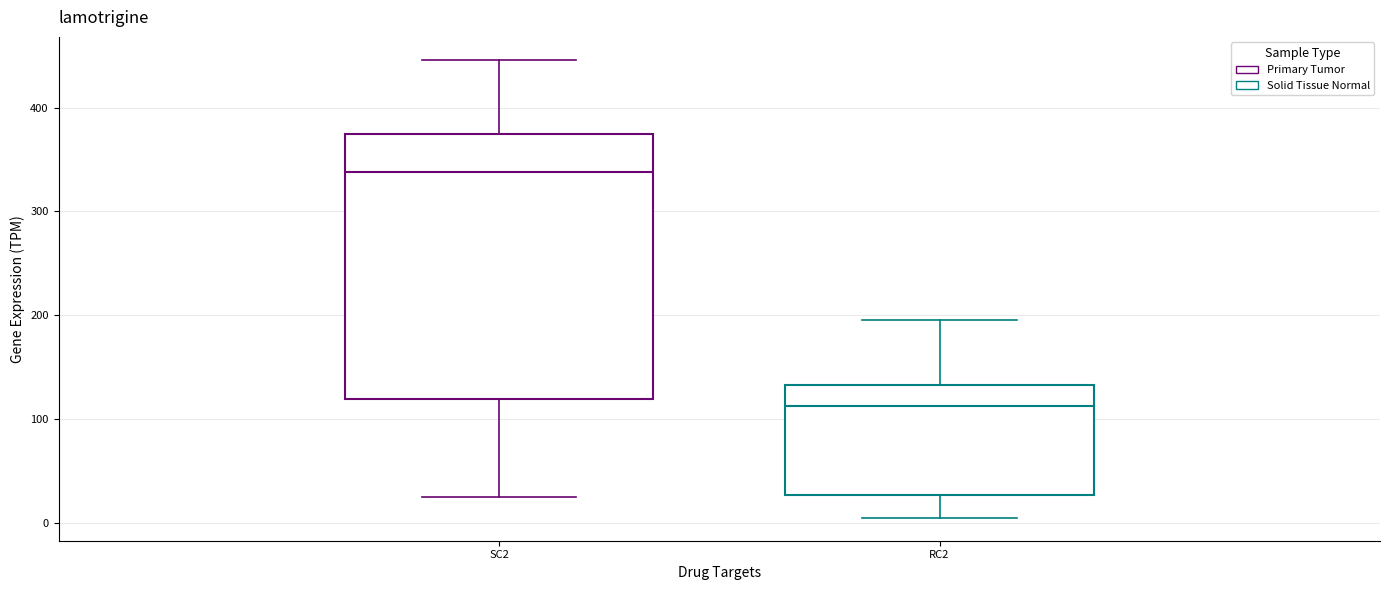

Reading left to right, read every box against the y-axis: the position of its median line, the range the box covers, and the ends of its whiskers. The values are not printed on the chart, so give them approximately, as read against the axis.

SC2: median 340, box 120 to 370, whiskers 30 to 450
RC2: median 110, box 30 to 130, whiskers 10 to 200